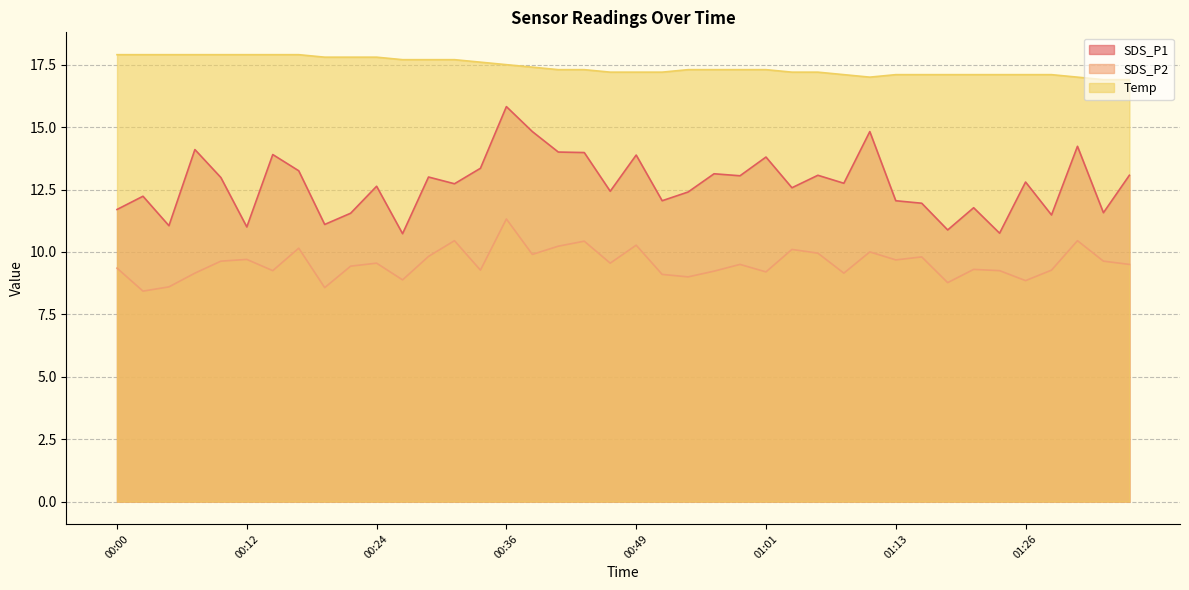

At which label does SDS_P1 reach its minimum?

00:27